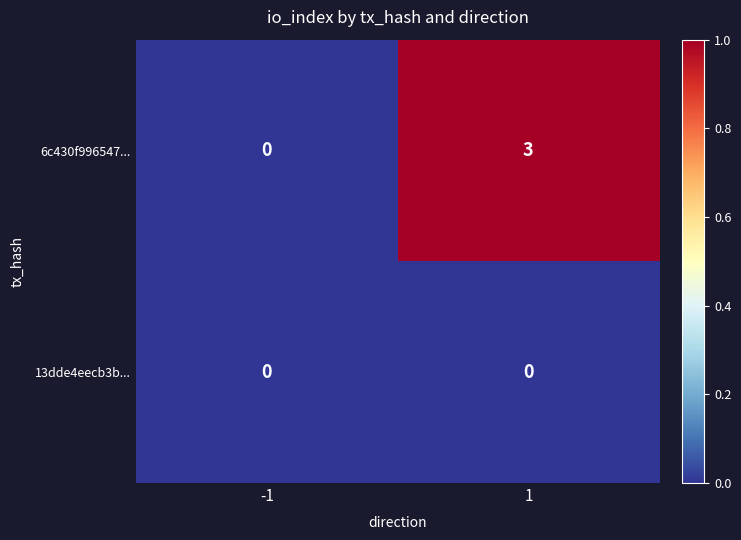

Which series has the largest total across all categories?

6c430f996547...